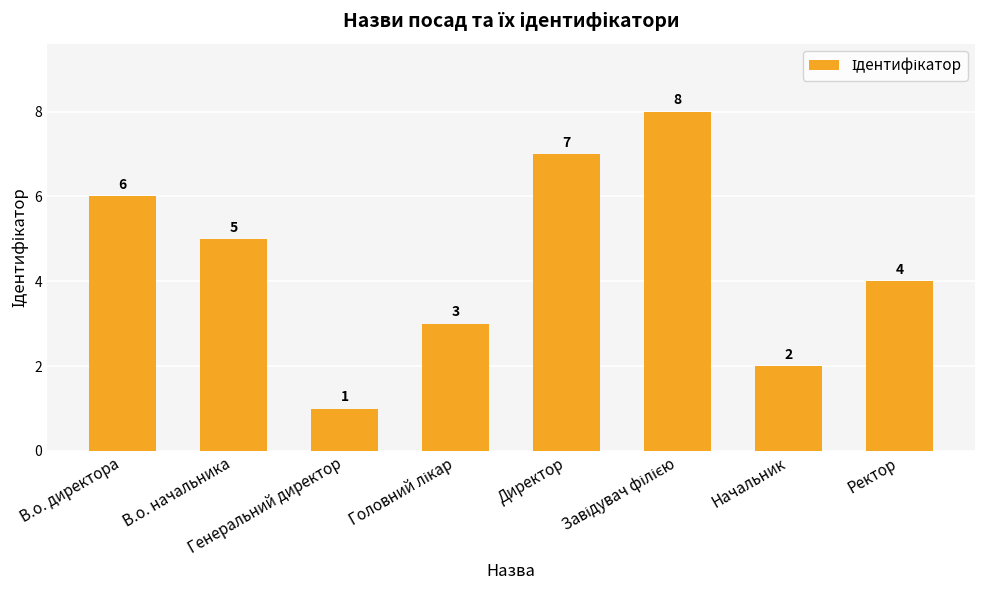

Reading right to left, what are all the values shown in this chart?

4	2	8	7	3	1	5	6